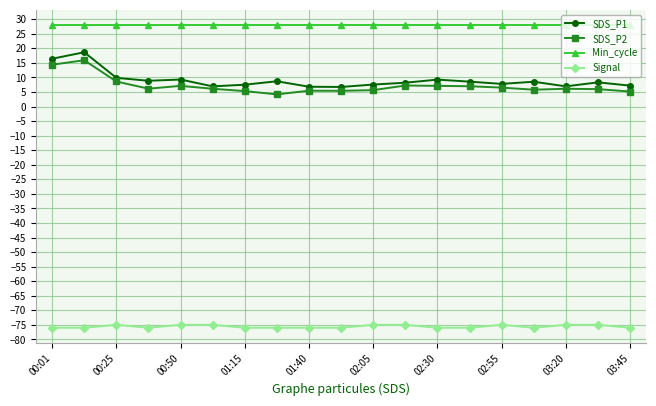

What is the greatest value displayed?

28.0